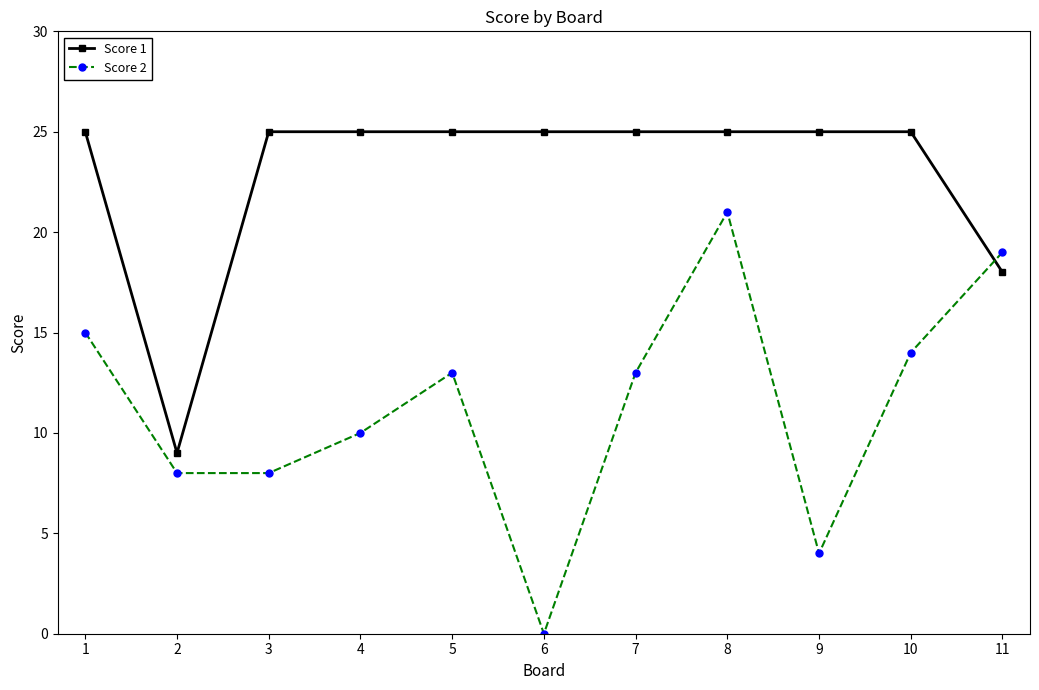

True or false: Score 1 has a value of 38 at 2.

False